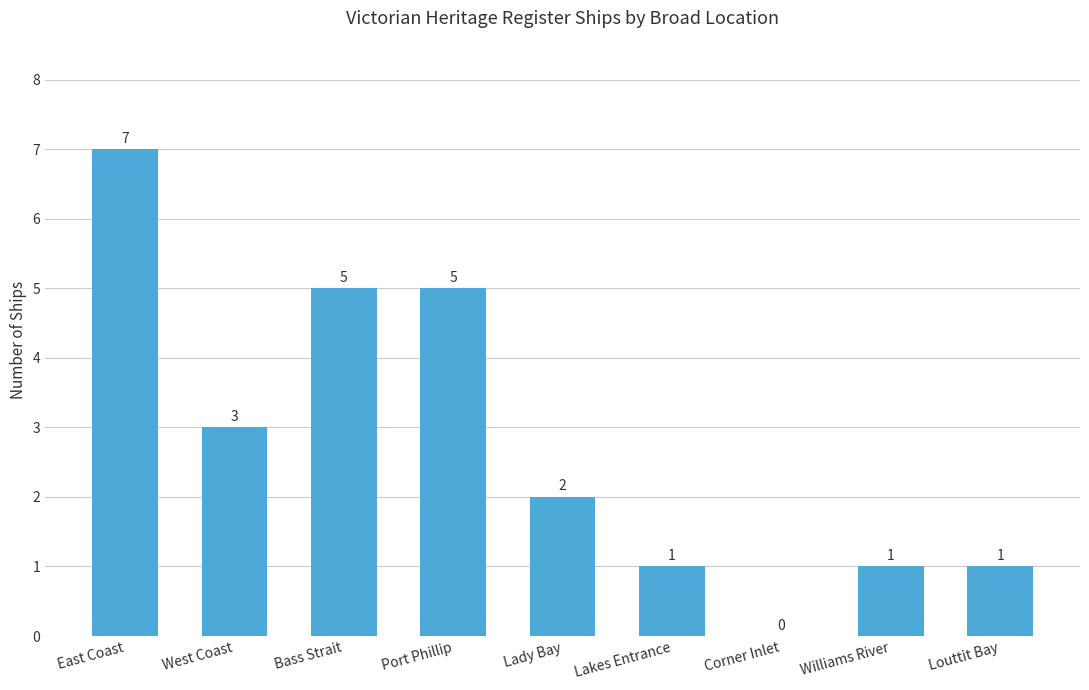

Reading right to left, transcribe all the data shown in this chart.

1	1	0	1	2	5	5	3	7